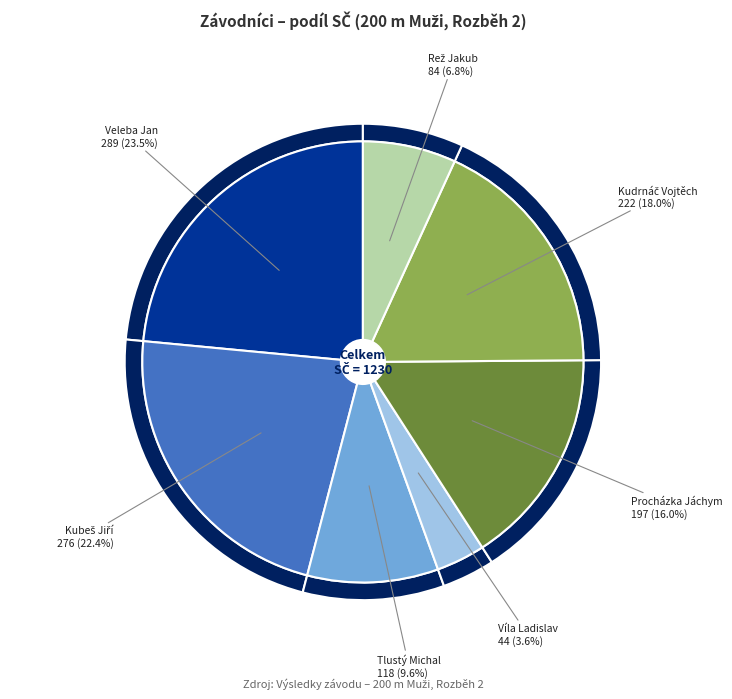

What percentage is the Rež Jakub slice, to the nearest percent?

7%